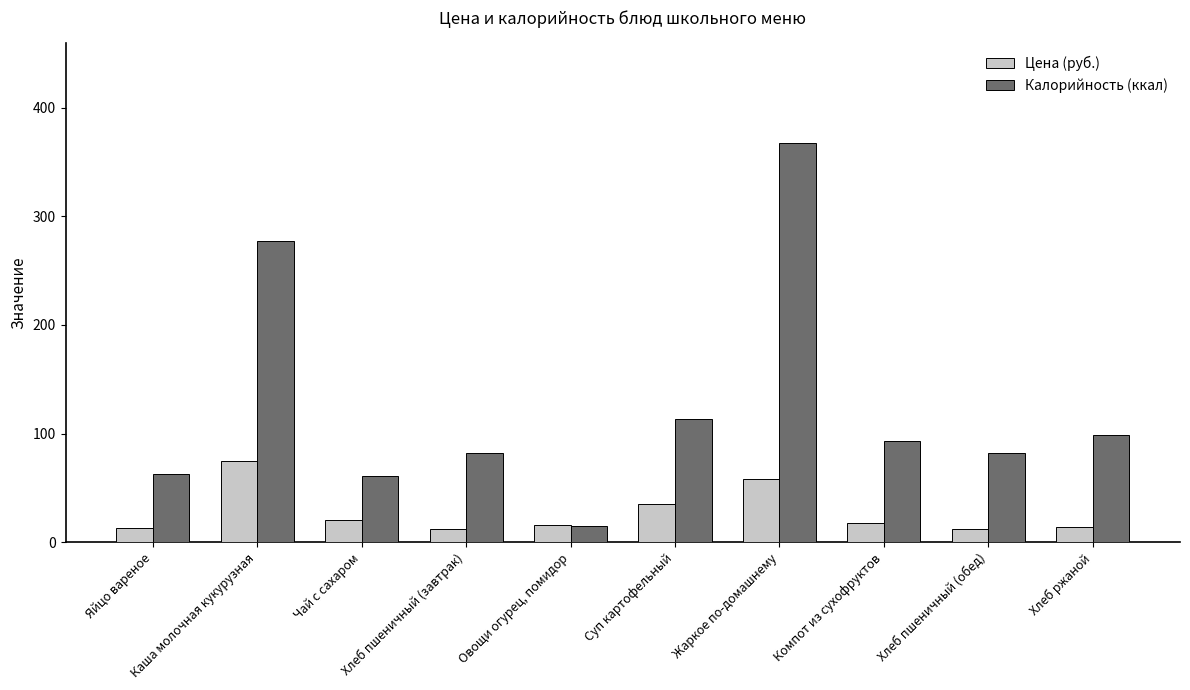

What is the difference between the Цена (руб.) values at Хлеб пшеничный (завтрак) and Компот из сухофруктов?

6.0